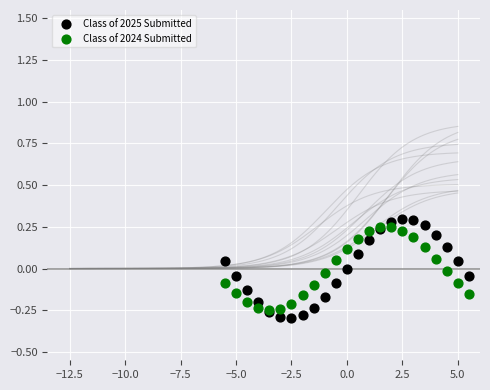

Which series has the widest spread of Y values?

Class of 2025 Submitted